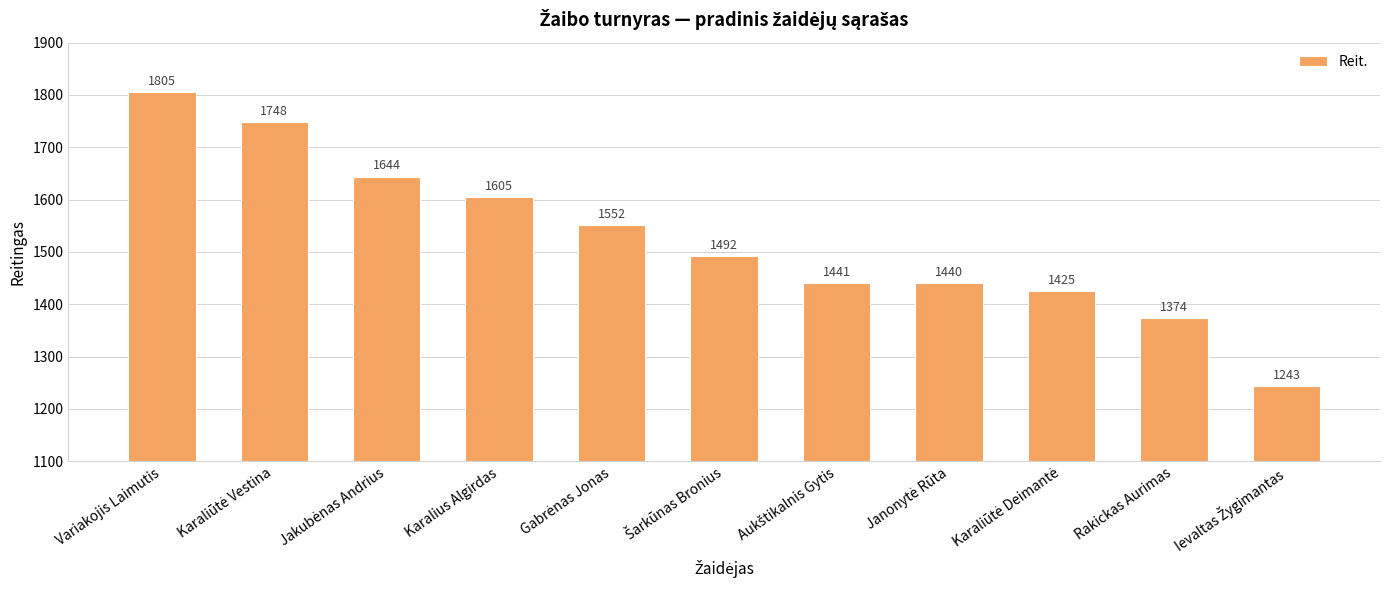

The value at Karalius Algirdas is 1099. True or false?

False